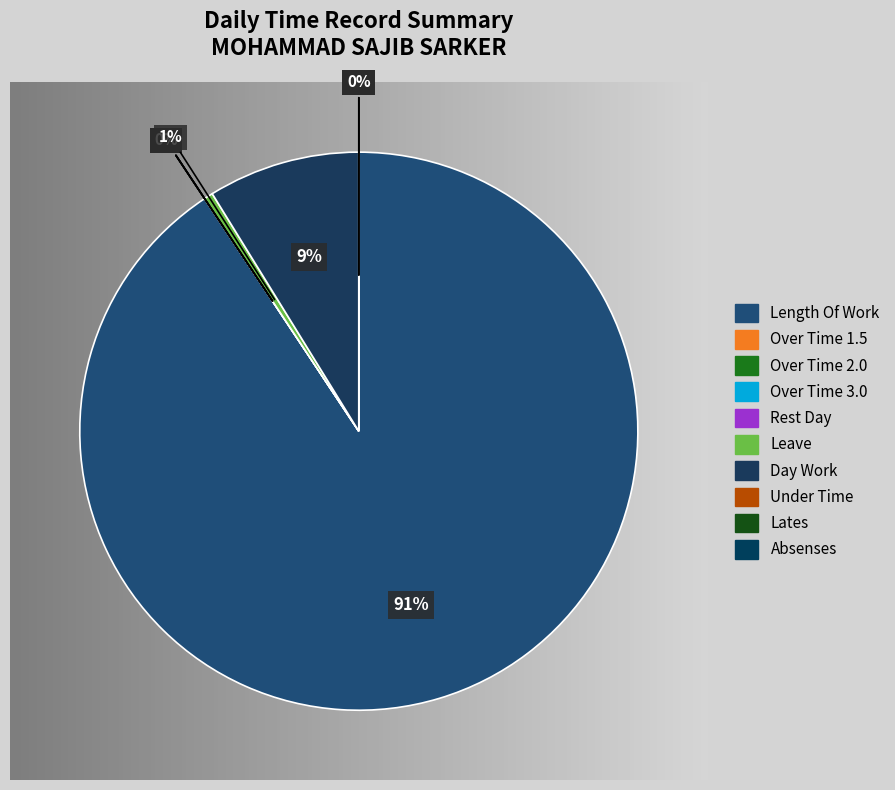

Rank the categories by value from lowest to highest.

Over Time 1.5, Over Time 2.0, Over Time 3.0, Rest Day, Under Time, Lates, Absenses, Leave, Day Work, Length Of Work